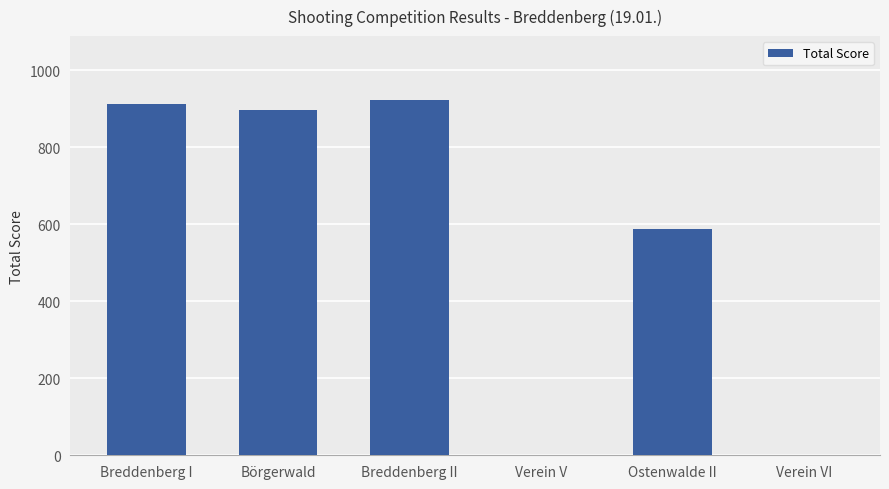

At which label is the value closest to 461?

Ostenwalde II